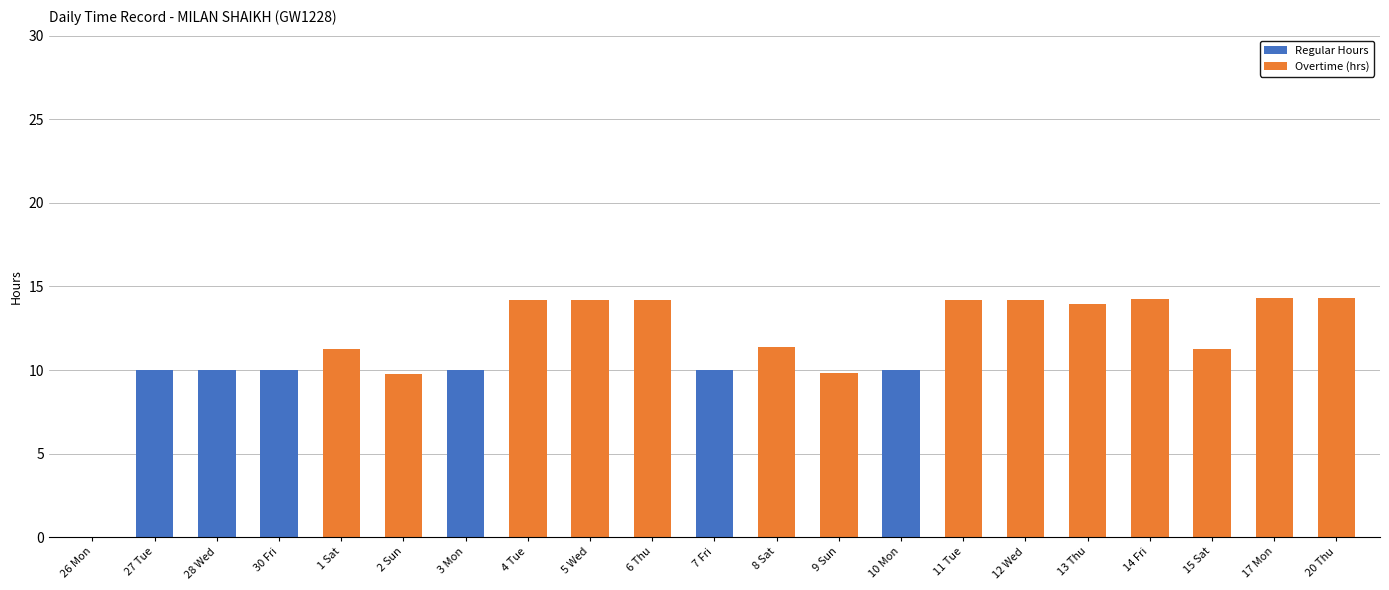

What is the total value across all series at 11 Tue?

14.2